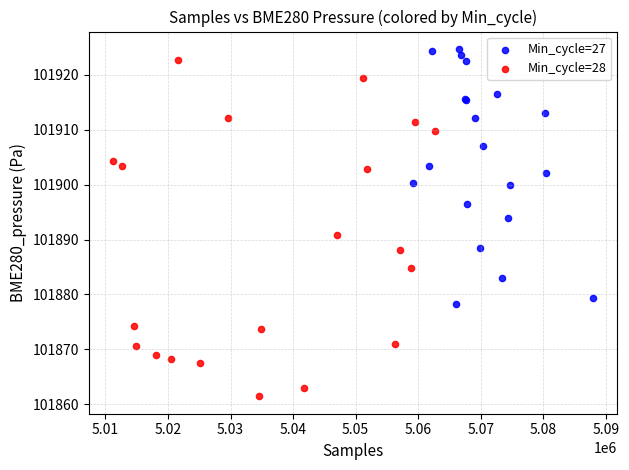

What are all the series names shown in the legend?

Min_cycle=27, Min_cycle=28